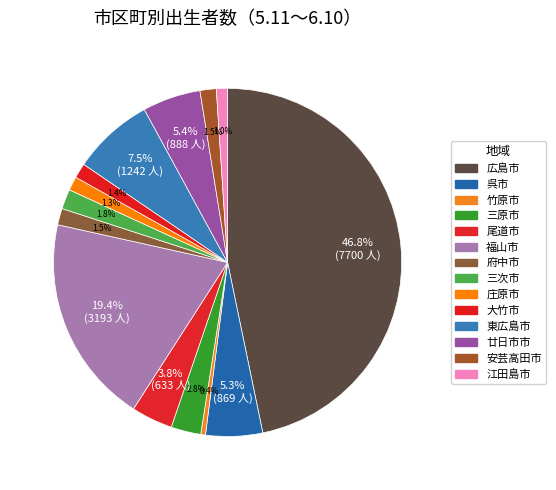

How many segments does this pie chart have?

14